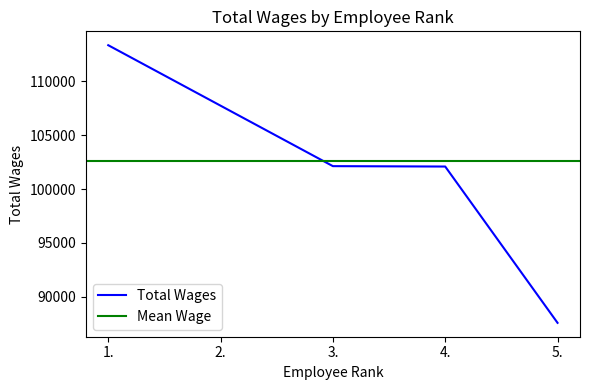

What is the maximum value shown in the chart?

113364